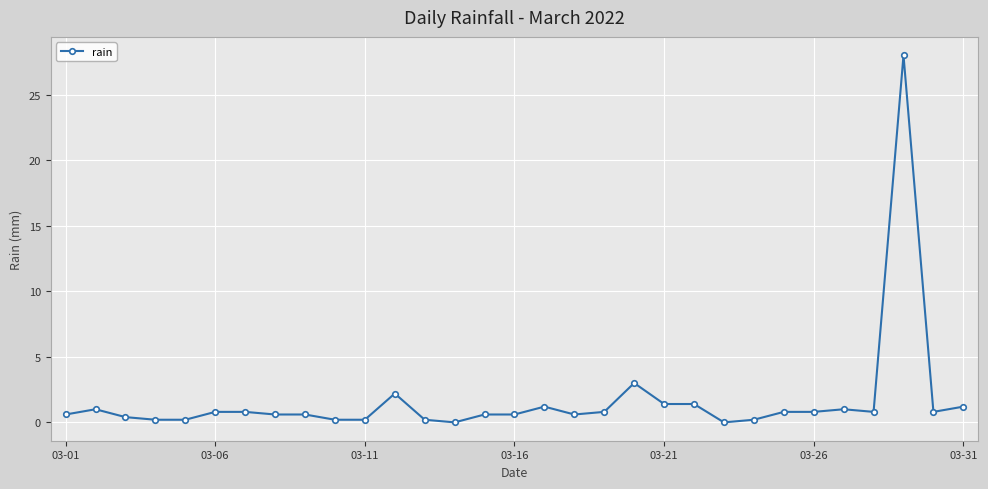

What is the maximum value shown in the chart?

28.0